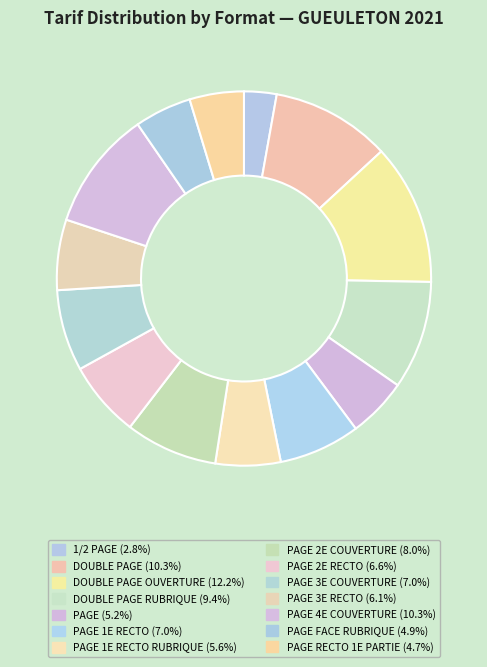

Rank the categories by value from lowest to highest.

1/2 PAGE, PAGE RECTO 1E PARTIE, PAGE FACE RUBRIQUE, PAGE, PAGE 1E RECTO RUBRIQUE, PAGE 3E RECTO, PAGE 2E RECTO, PAGE 1E RECTO, PAGE 3E COUVERTURE, PAGE 2E COUVERTURE, DOUBLE PAGE RUBRIQUE, DOUBLE PAGE, PAGE 4E COUVERTURE, DOUBLE PAGE OUVERTURE